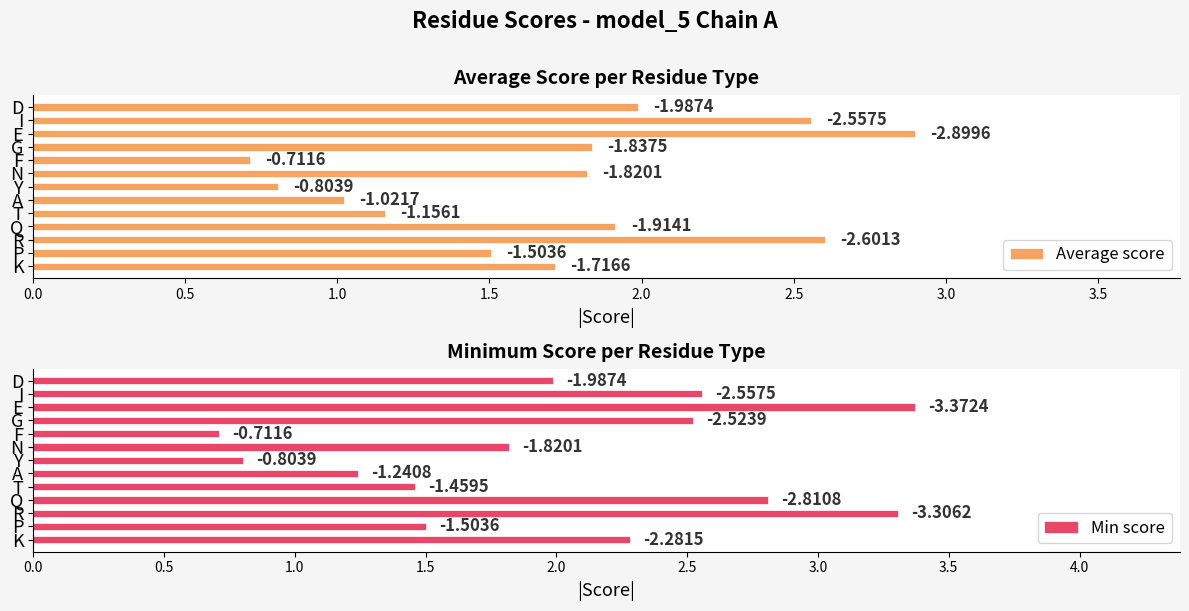

Is the value of Average score at A greater than the value of Min score at I?

No